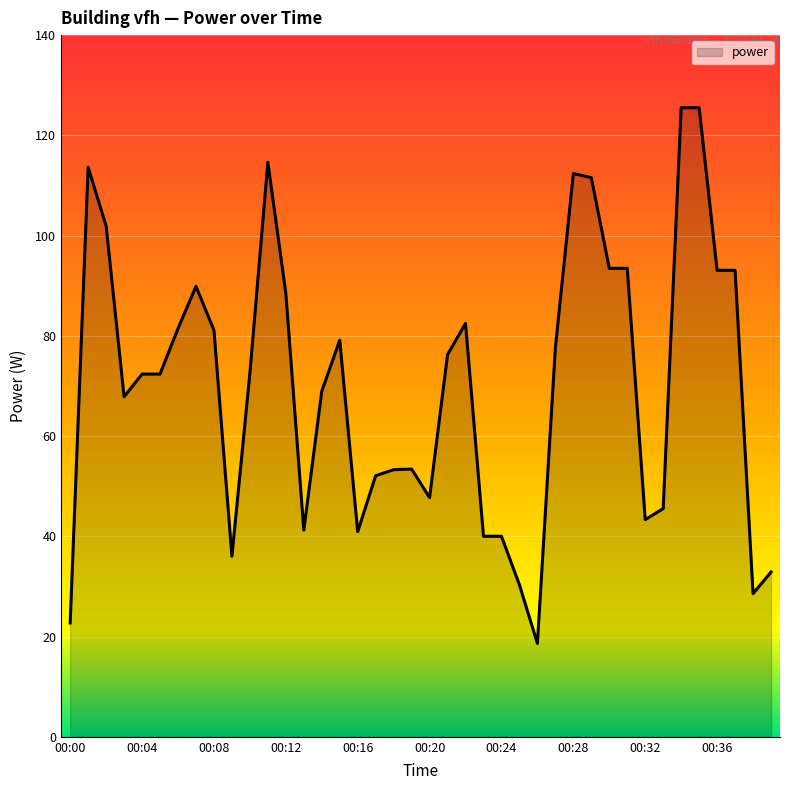

What is the maximum value shown in the chart?

125.5